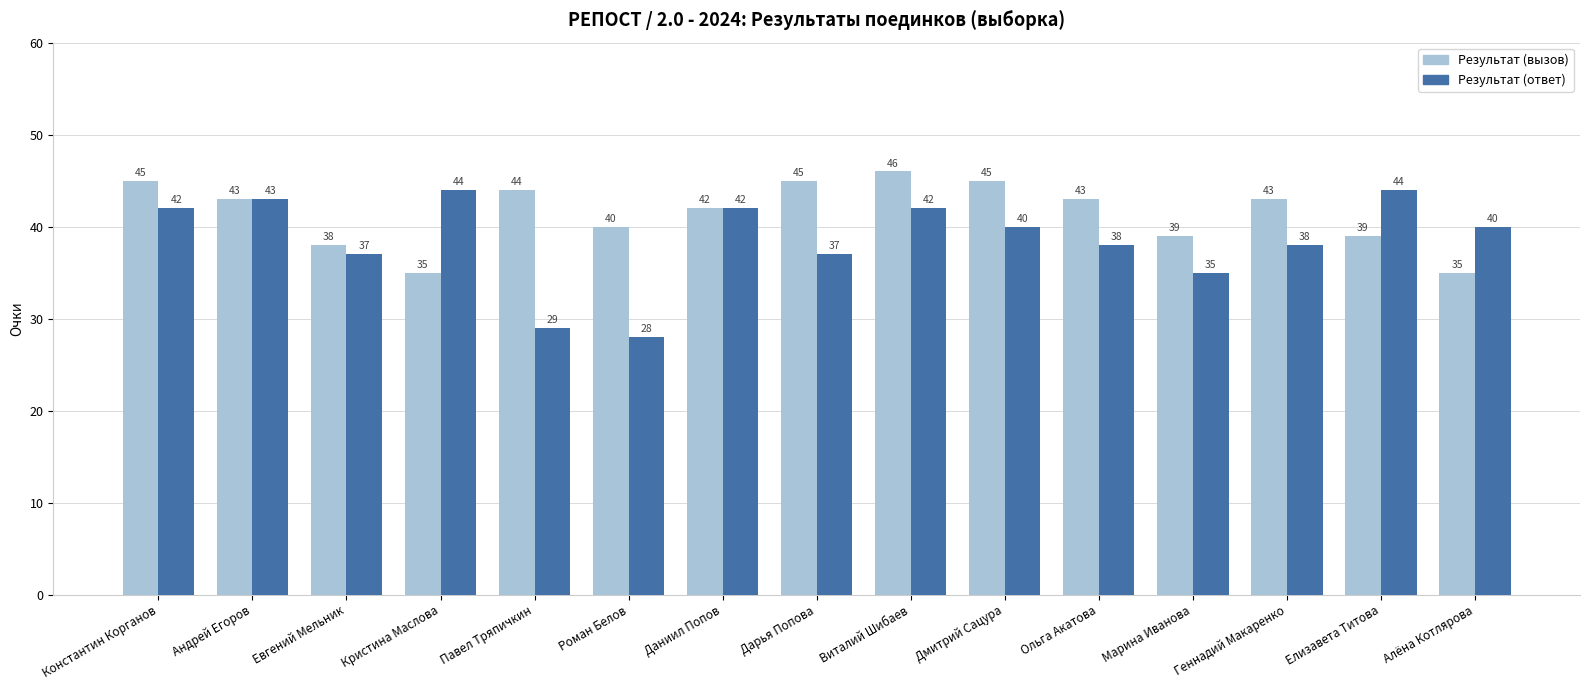

What is the sum of all Результат (ответ) values?

579